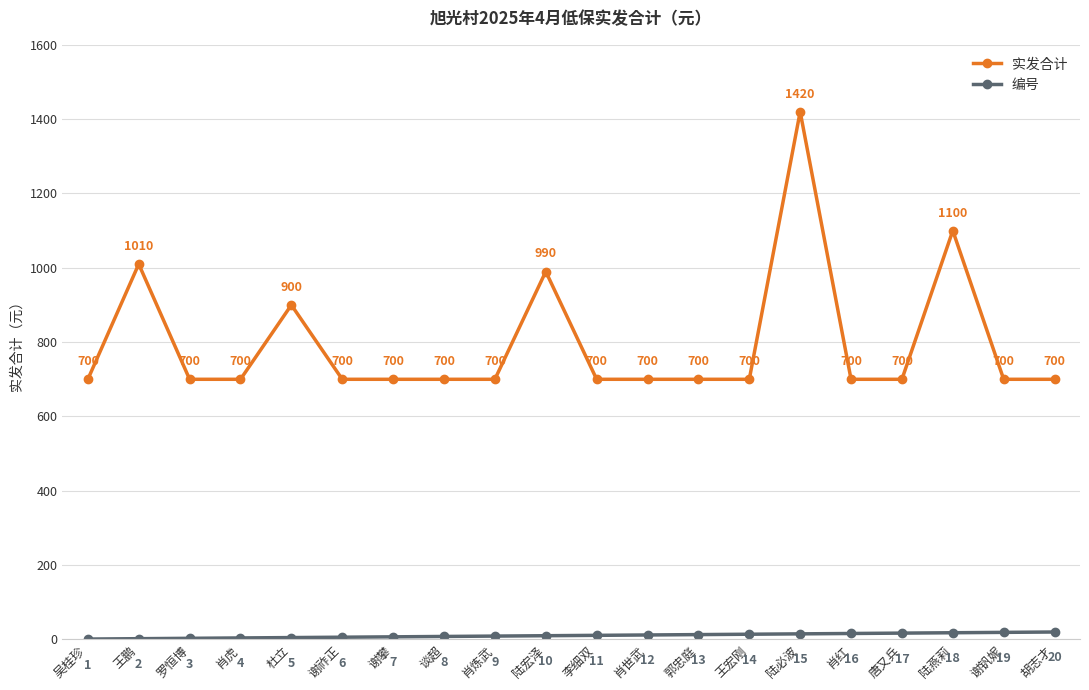

Reading right to left, extract all data points from this chart.

实发合计: 胡志才=700	谢钒妮=700	陆燕莉=1100	唐又兵=700	肖红=700	陆必波=1420	王宏刚=700	郭忠庭=700	肖世武=700	李细双=700	陆宏泽=990	肖炼武=700	谈超=700	谢攀=700	谢祚正=700	杜立=900	肖虎=700	罗恒博=700	王鹏=1010	吴桂珍=700
编号: 胡志才=20	谢钒妮=19	陆燕莉=18	唐又兵=17	肖红=16	陆必波=15	王宏刚=14	郭忠庭=13	肖世武=12	李细双=11	陆宏泽=10	肖炼武=9	谈超=8	谢攀=7	谢祚正=6	杜立=5	肖虎=4	罗恒博=3	王鹏=2	吴桂珍=1